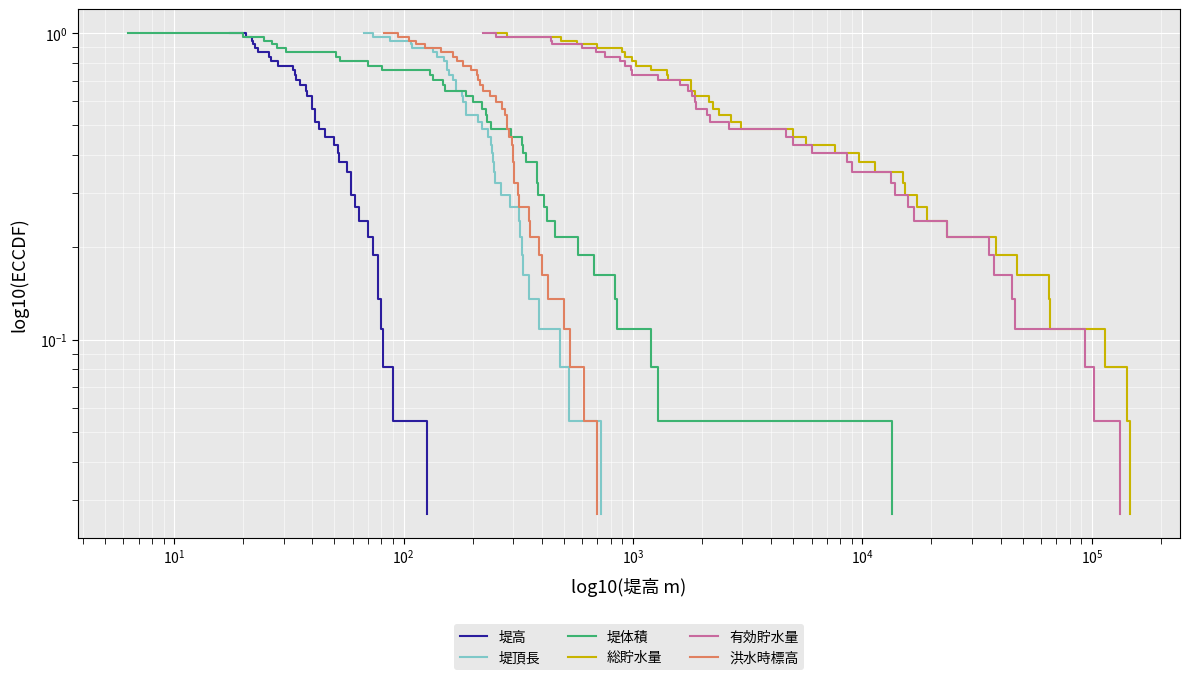

True or false: 堤体積 and 堤高 intersect in this chart.

False